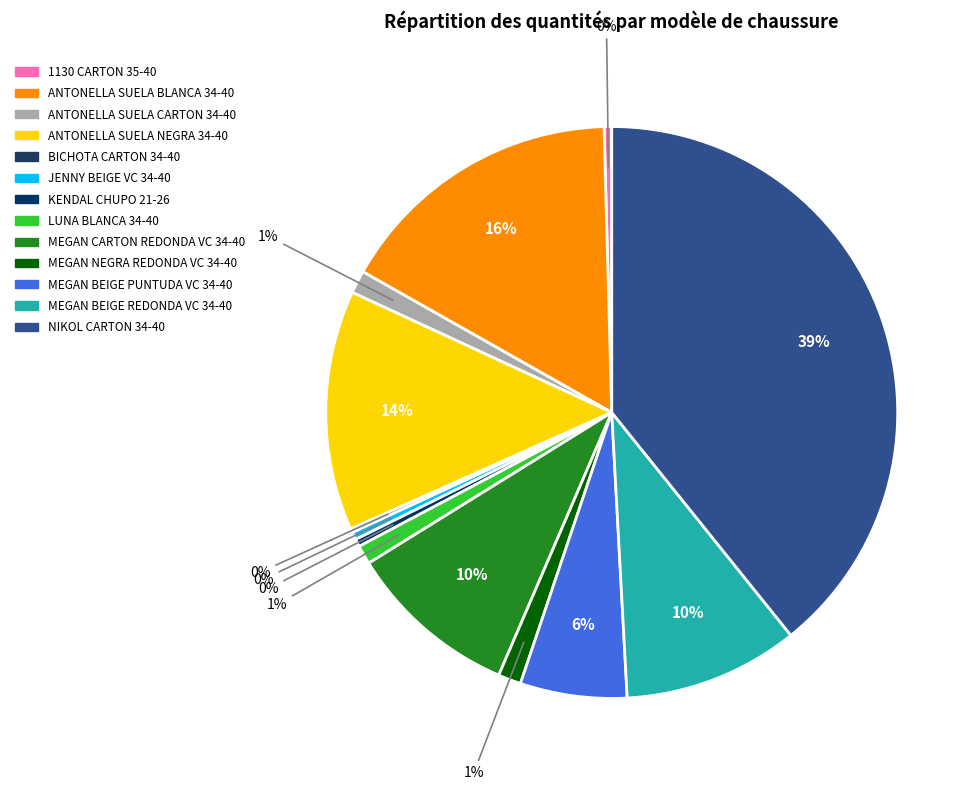

Rank the categories by value from lowest to highest.

BICHOTA CARTON 34-40, 1130 CARTON 35-40, JENNY BEIGE VC 34-40, KENDAL CHUPO 21-26, LUNA BLANCA 34-40, ANTONELLA SUELA CARTON 34-40, MEGAN NEGRA REDONDA VC 34-40, MEGAN BEIGE PUNTUDA VC 34-40, MEGAN CARTON REDONDA VC 34-40, MEGAN BEIGE REDONDA VC 34-40, ANTONELLA SUELA NEGRA 34-40, ANTONELLA SUELA BLANCA 34-40, NIKOL CARTON 34-40